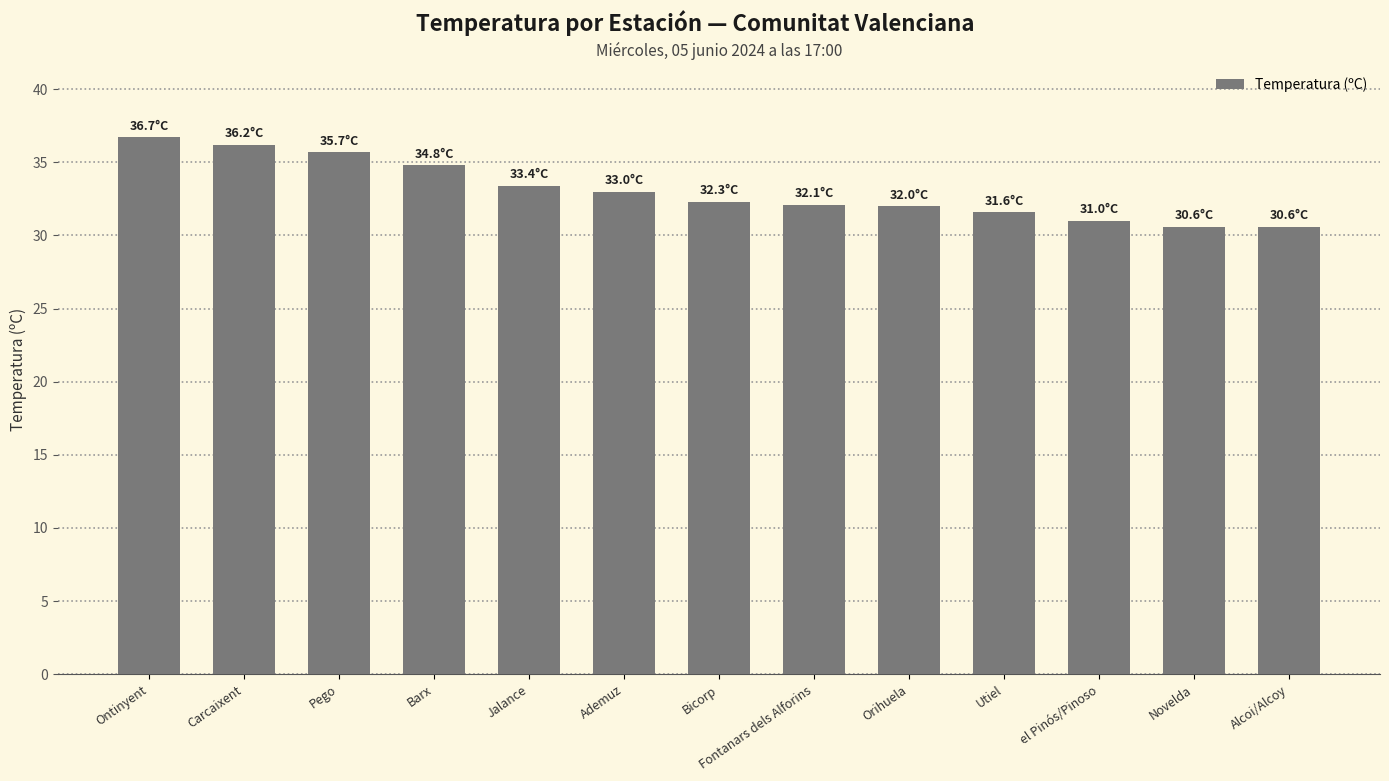

What position from the left is Barx?

4